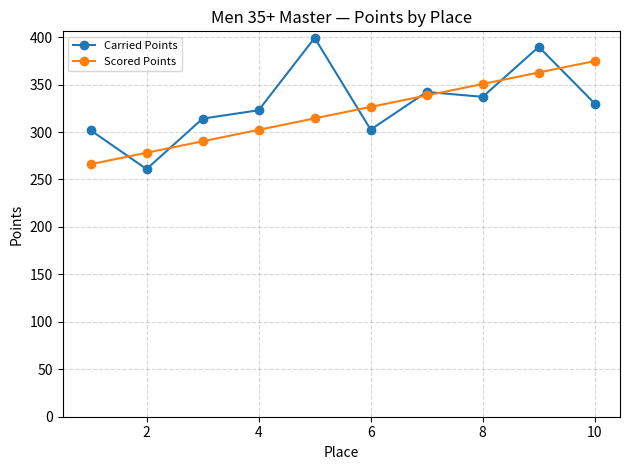

List the series in order of their peak value, lowest first.

Scored Points, Carried Points